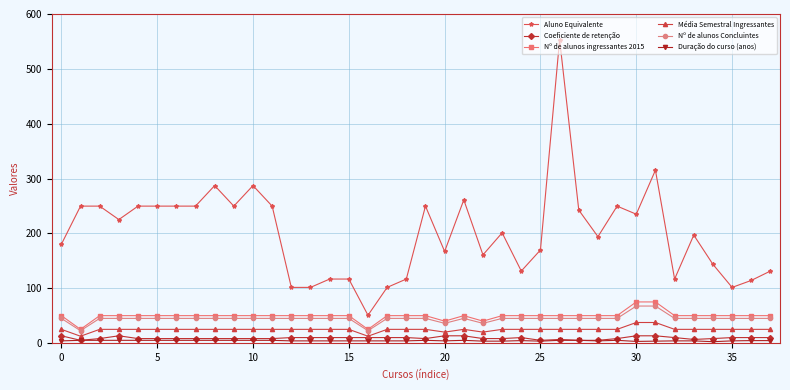

What is the highest value of the Aluno Equivalente series?

553.2